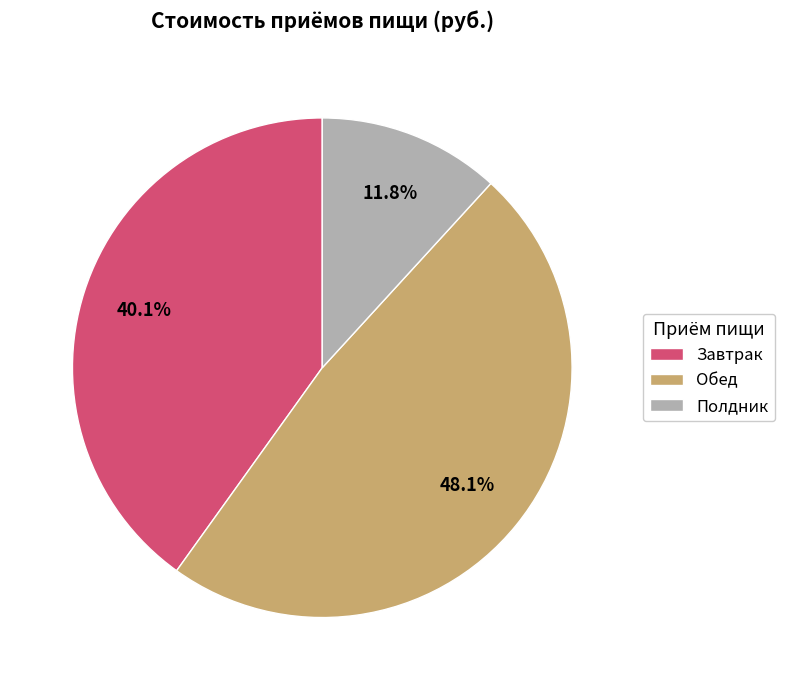

What is the ratio of the value at Завтрак to the value at Полдник?

3.4